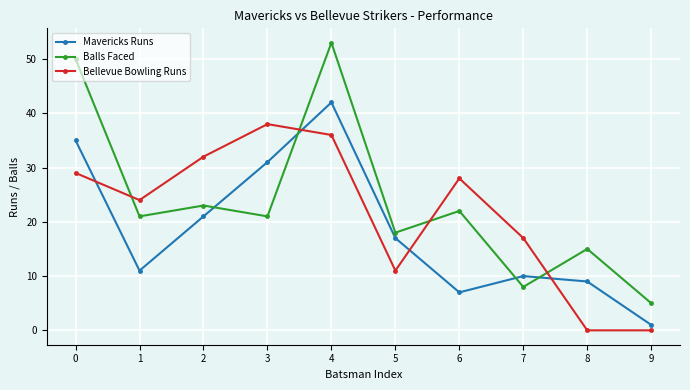

True or false: Mavericks Runs has more than 2 points higher than both neighbors.

False